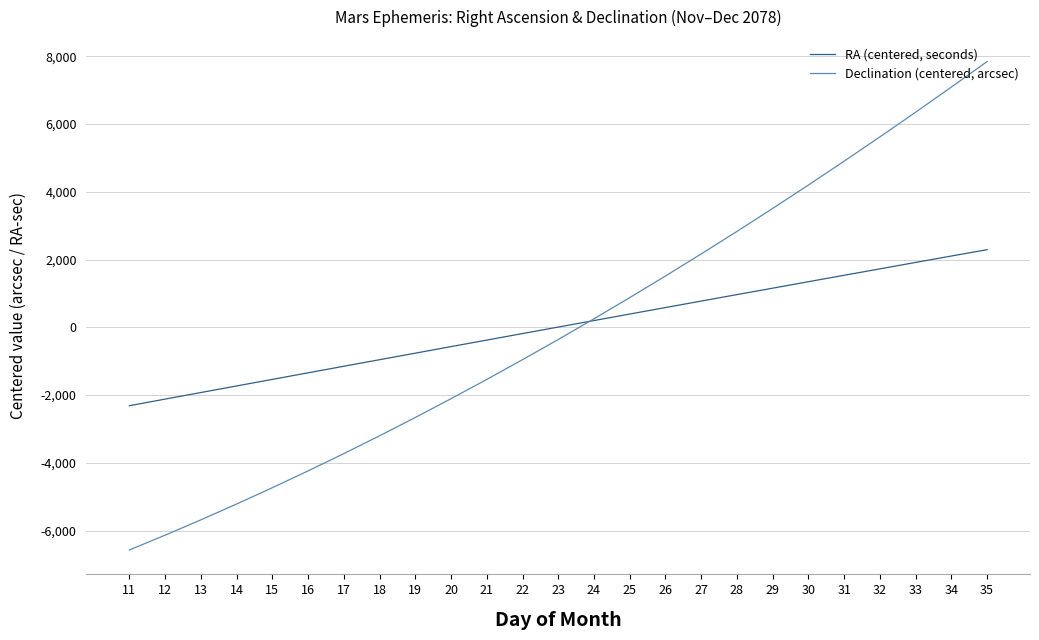

Which series changed the most between 13 and 22?

Declination (centered, arcsec)